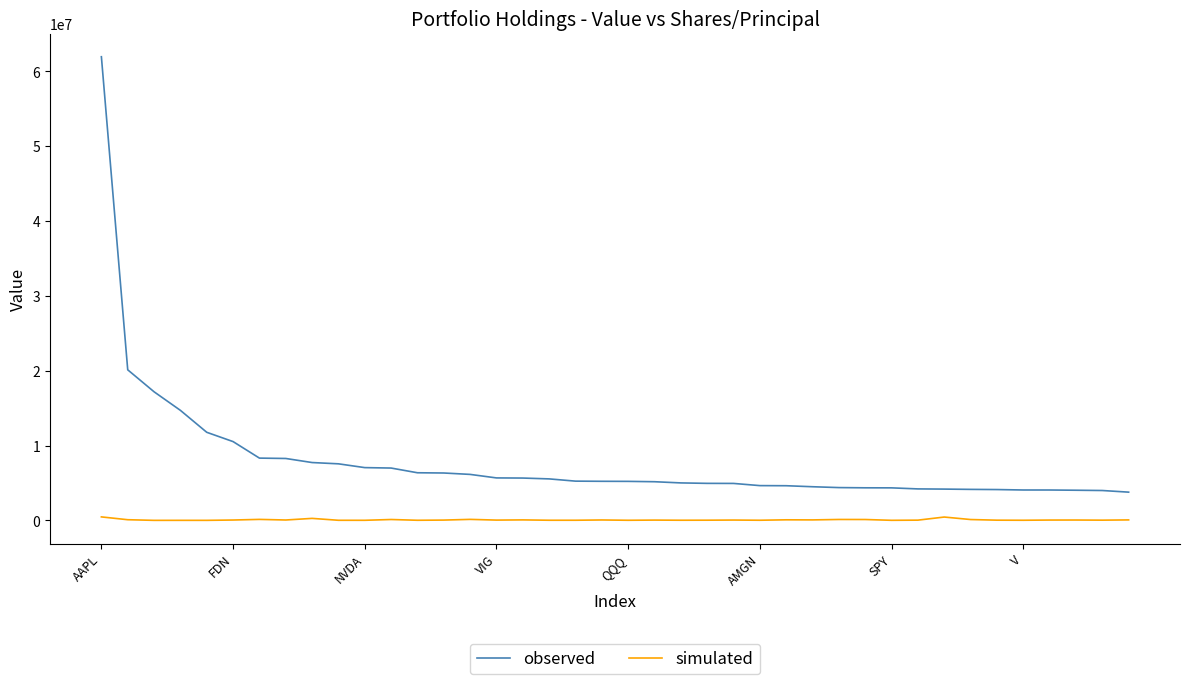

At how many categories does at least one series exceed 30938348?

1